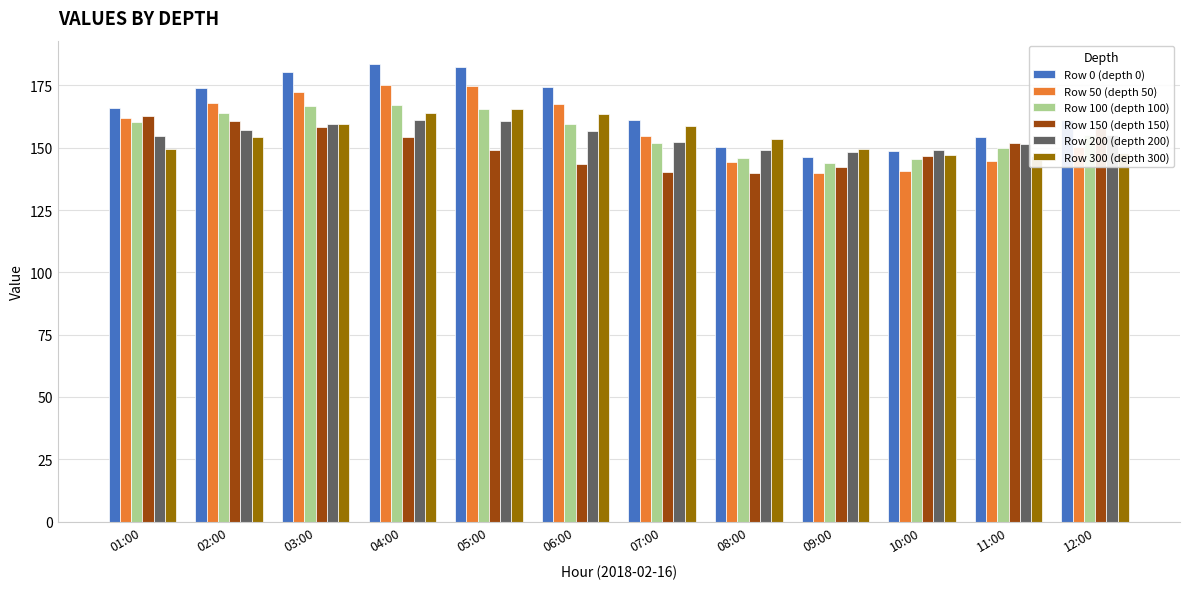

Reading left to right, extract all data points from this chart.

Row 0 (depth 0): 01:00=165.9	02:00=174.1	03:00=180.4	04:00=183.8	05:00=182.6	06:00=174.2	07:00=161.1	08:00=150.4	09:00=146.4	10:00=148.8	11:00=154.2	12:00=161.1
Row 50 (depth 50): 01:00=161.8	02:00=167.8	03:00=172.5	04:00=175.2	05:00=174.7	06:00=167.5	07:00=154.8	08:00=144.1	09:00=139.9	10:00=140.8	11:00=144.7	12:00=150.3
Row 100 (depth 100): 01:00=160.2	02:00=164.1	03:00=166.6	04:00=167.2	05:00=165.4	06:00=159.6	07:00=151.8	08:00=145.8	09:00=143.8	10:00=145.4	11:00=149.7	12:00=155.3
Row 150 (depth 150): 01:00=162.6	02:00=160.8	03:00=158.3	04:00=154.3	05:00=149.0	06:00=143.4	07:00=140.2	08:00=140.0	09:00=142.4	10:00=146.6	11:00=151.9	12:00=157.8
Row 200 (depth 200): 01:00=154.6	02:00=157.0	03:00=159.6	04:00=161.2	05:00=160.5	06:00=156.8	07:00=152.2	08:00=149.1	09:00=148.1	10:00=149.0	11:00=151.4	12:00=154.9
Row 300 (depth 300): 01:00=149.3	02:00=154.3	03:00=159.6	04:00=164.0	05:00=165.7	06:00=163.4	07:00=158.6	08:00=153.5	09:00=149.5	10:00=147.1	11:00=146.5	12:00=148.0